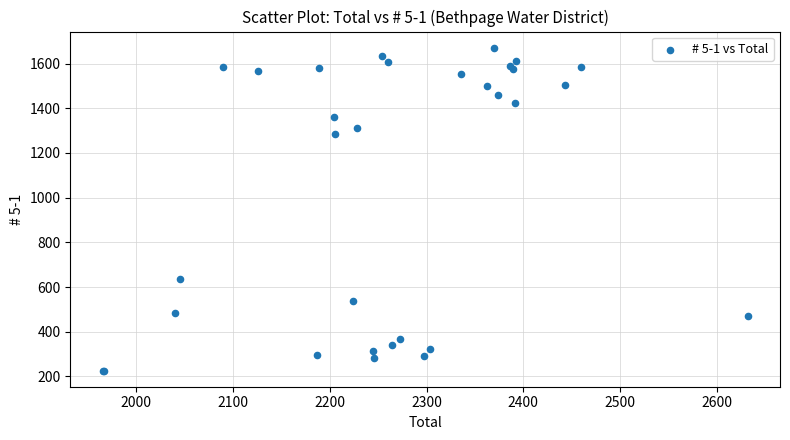

What Y value in the scatter plot is closest to 948?

638